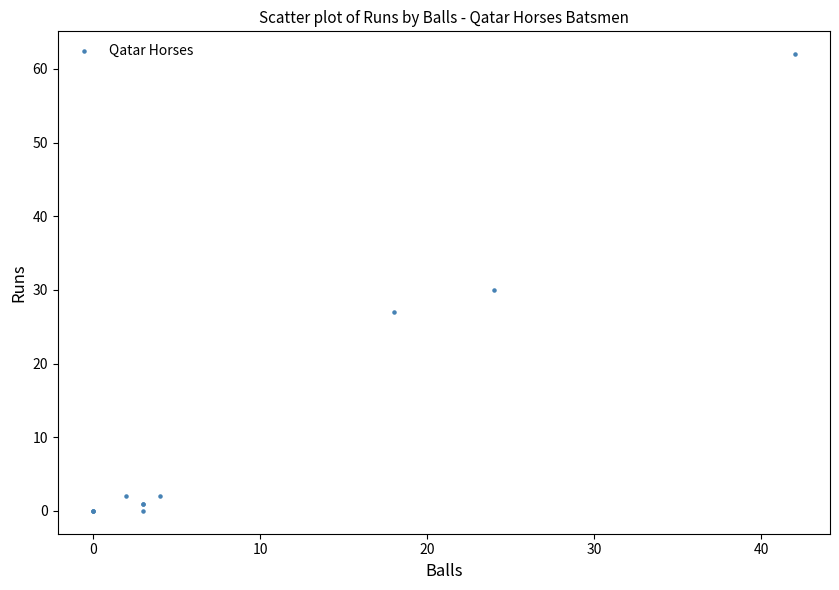

What Y value in the scatter plot is closest to 31?

30